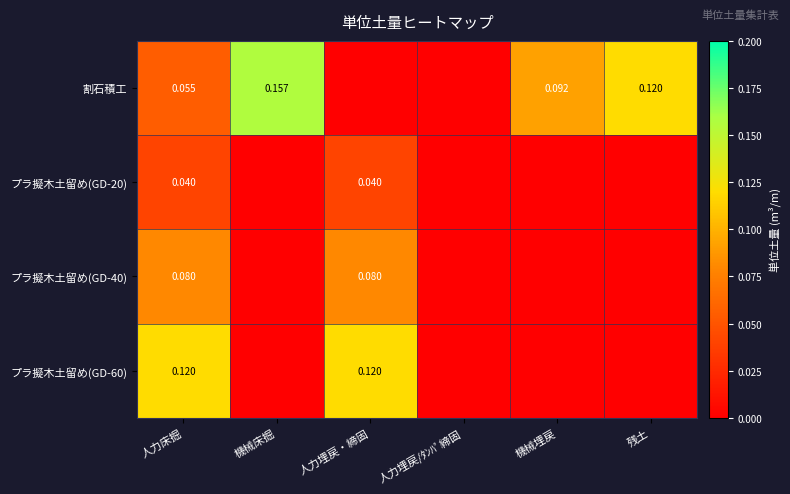

At which category is the sum across all series the highest?

人力床掘